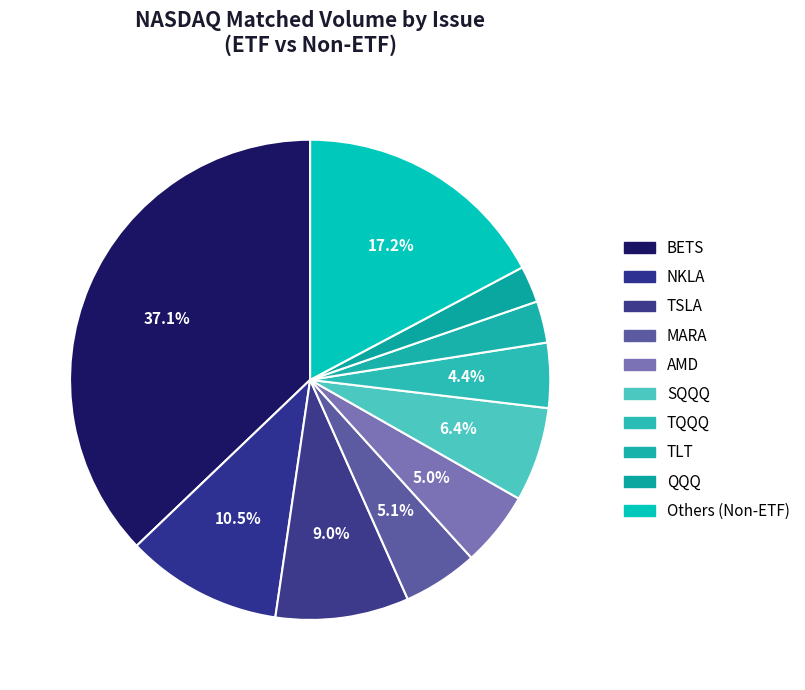

Count the number of slices in the pie.

10